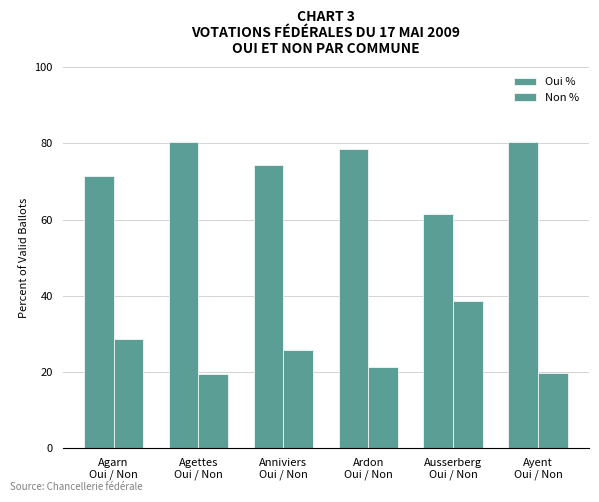

Does the chart contain stacked bars?

No